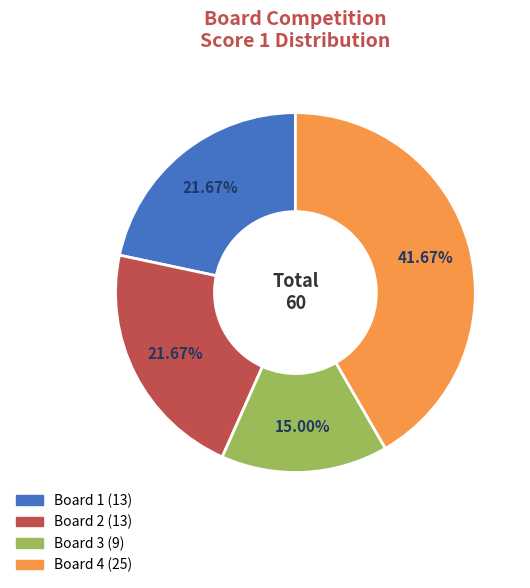

Is there a majority slice in this chart?

No